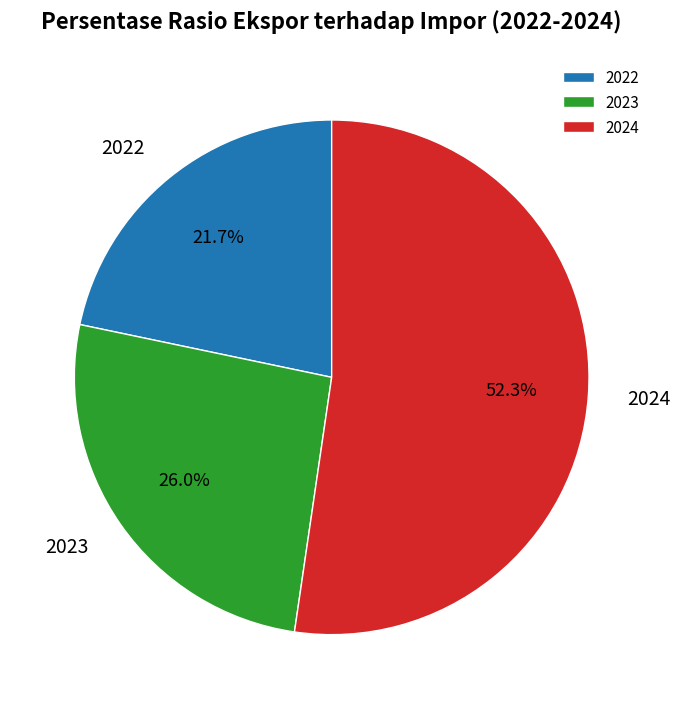

To the nearest percent, what is the difference between the largest and smallest slice percentages?

31%